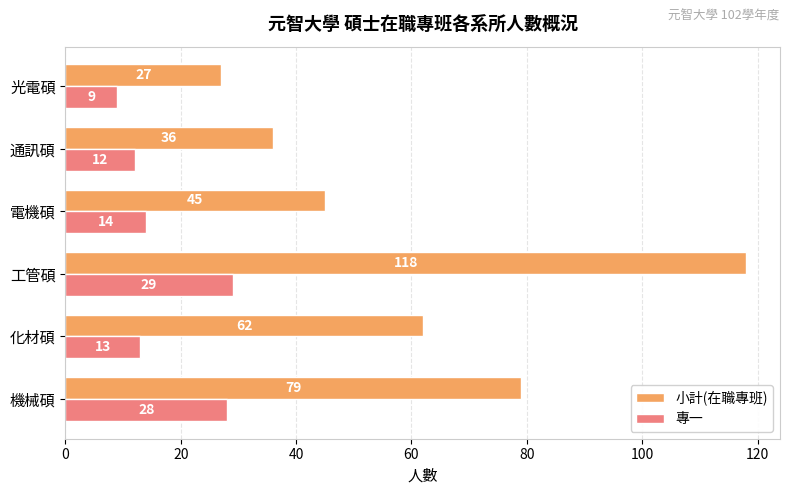

What is the difference between the maximum and minimum values in the 專一 series?

20